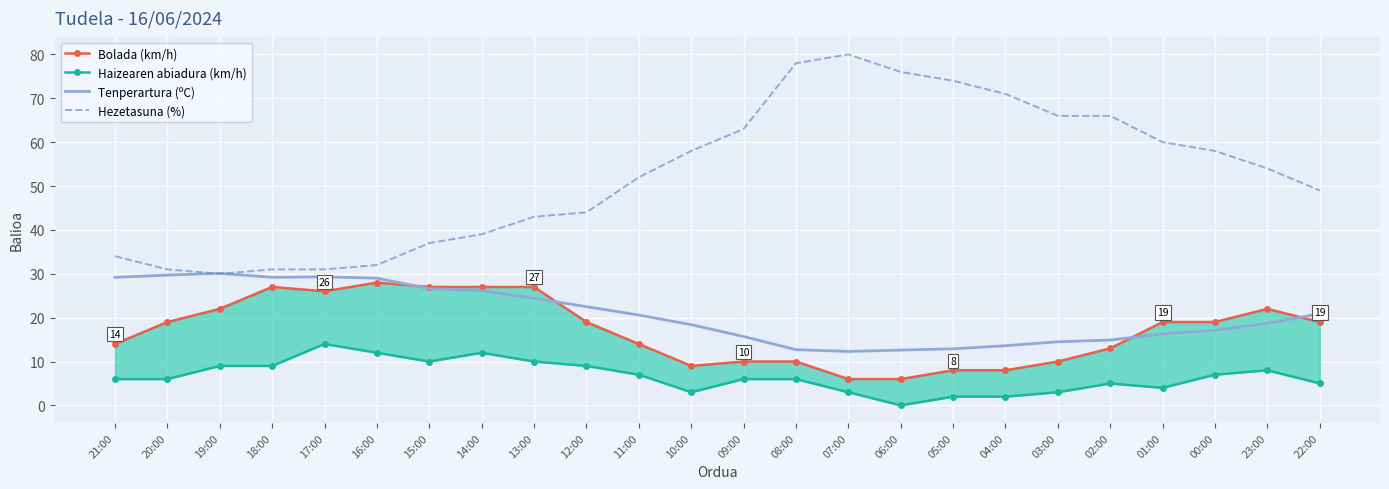

At 02:00, list the series in order from largest to smallest.

Hezetasuna (%), Tenperartura (ºC), Bolada (km/h), Haizearen abiadura (km/h)